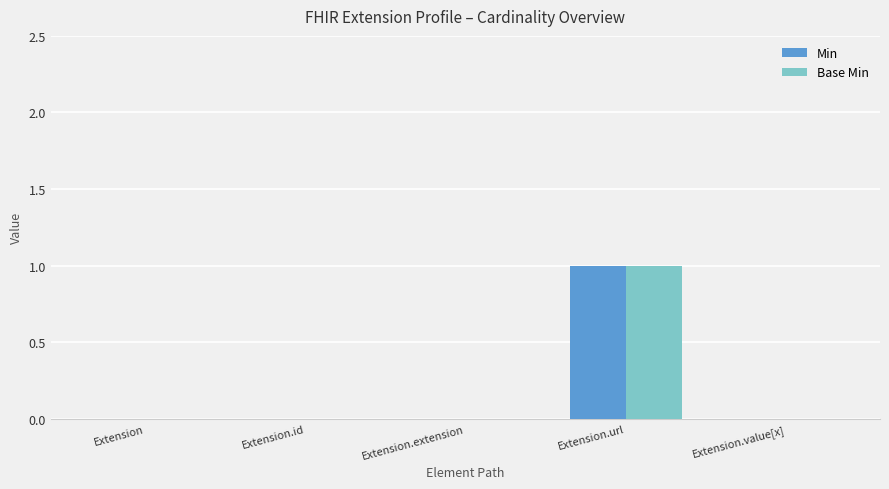

At which category is the sum across all series the highest?

Extension.url